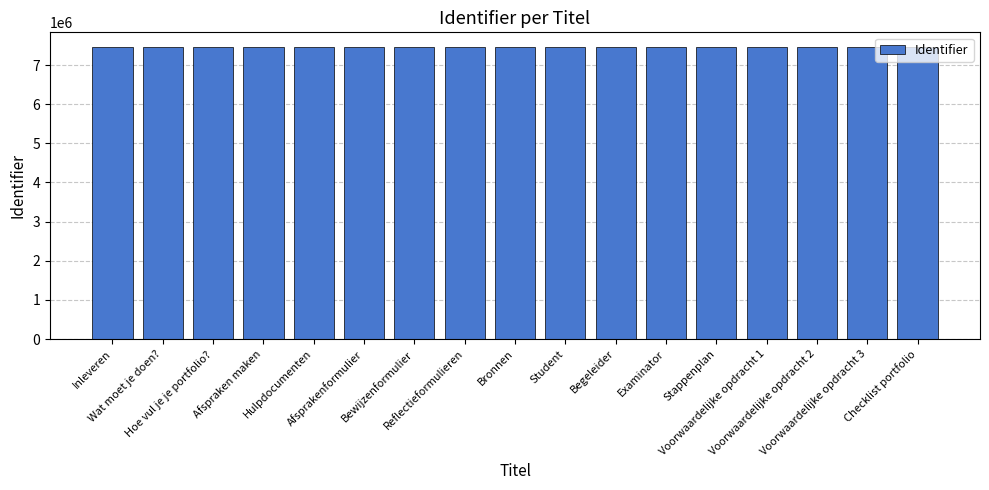

What is the label of the 7th bar from the left?

Bewijzenformulier